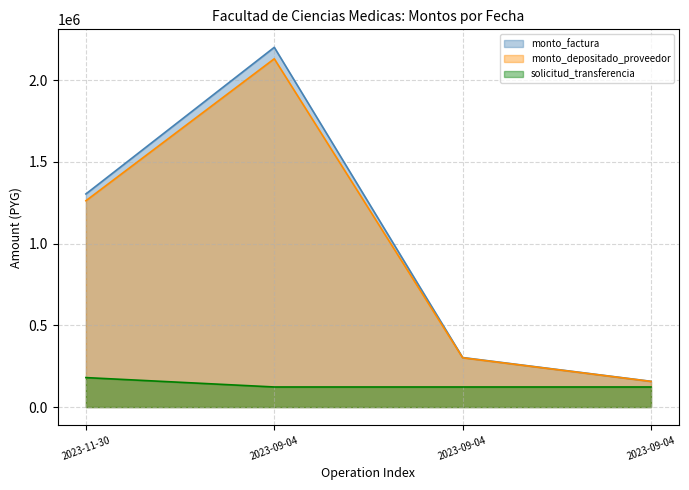

Which series changed the most between 2023-09-04 and 2023-09-04?

monto_factura